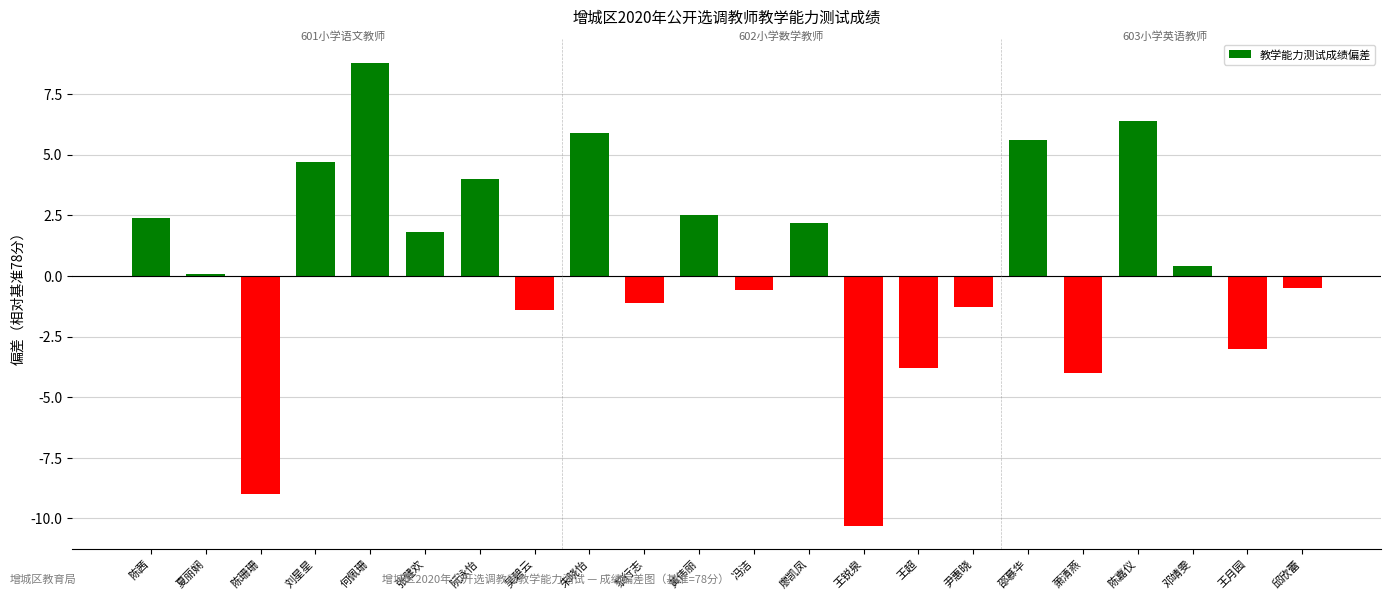

What is the label of the 9th bar from the left?

朱晓怡